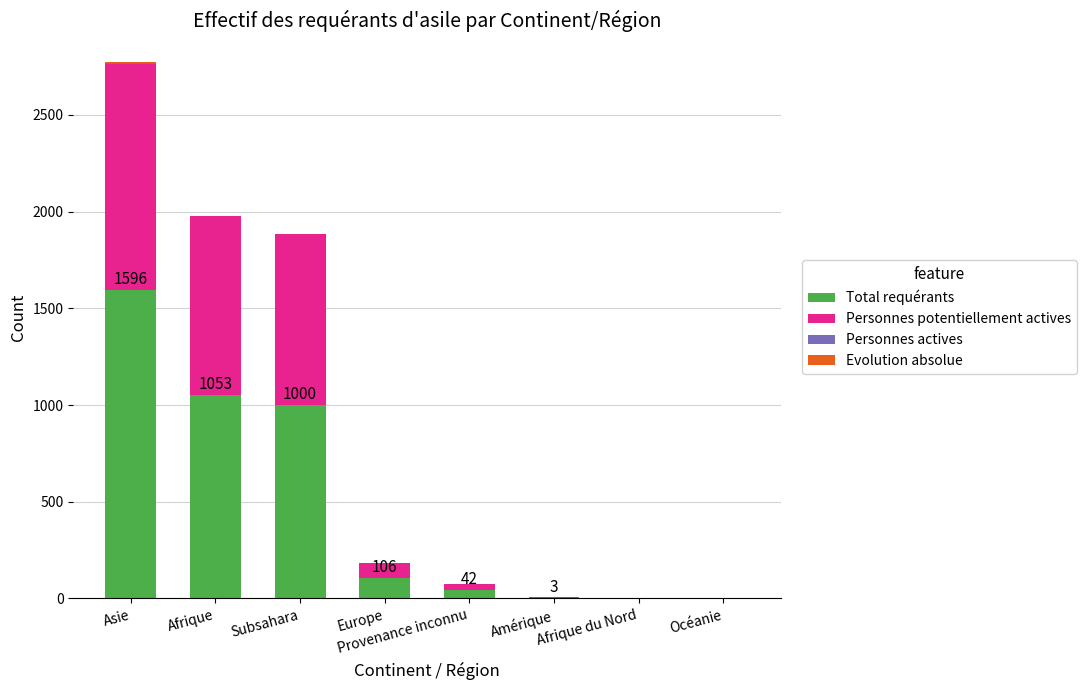

At which category is the sum across all series the highest?

Asie